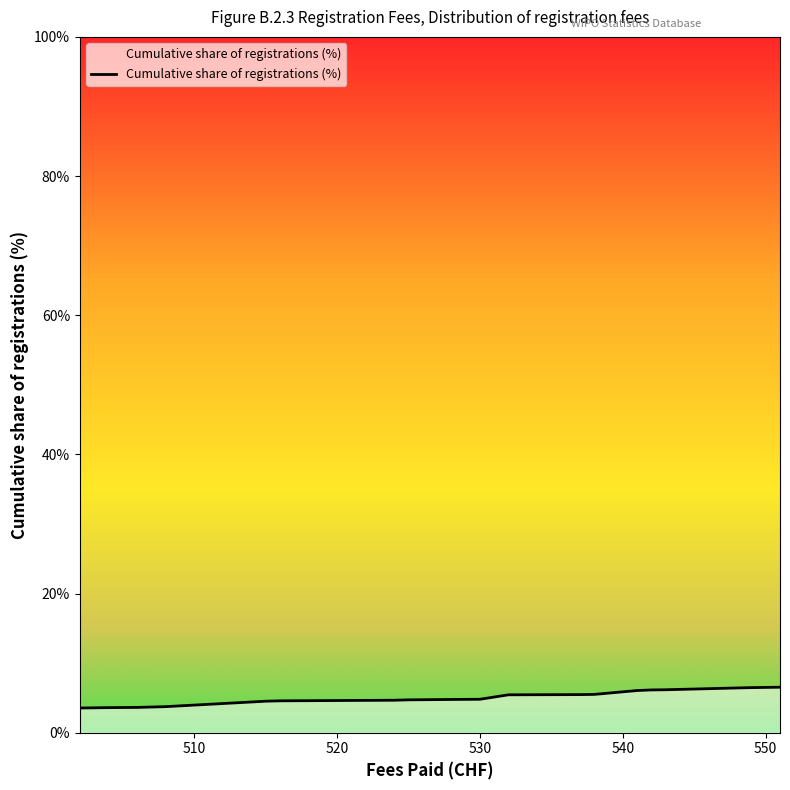

What is the difference between the maximum and minimum values?

3.0